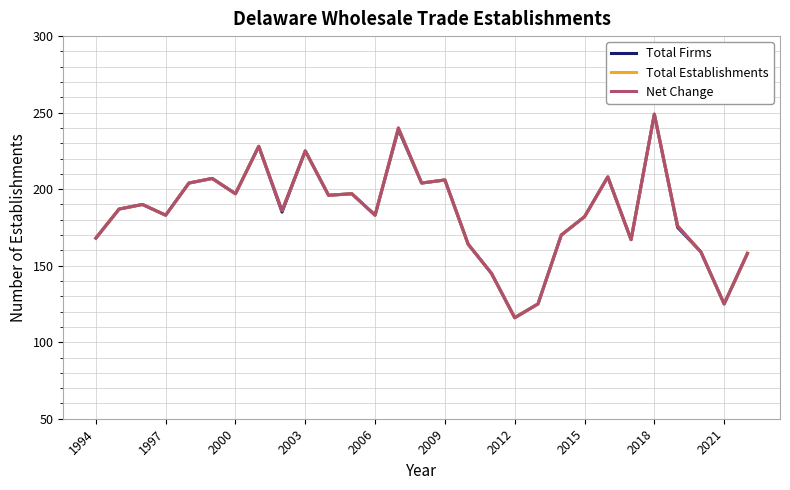

Does the chart have visible grid lines?

Yes